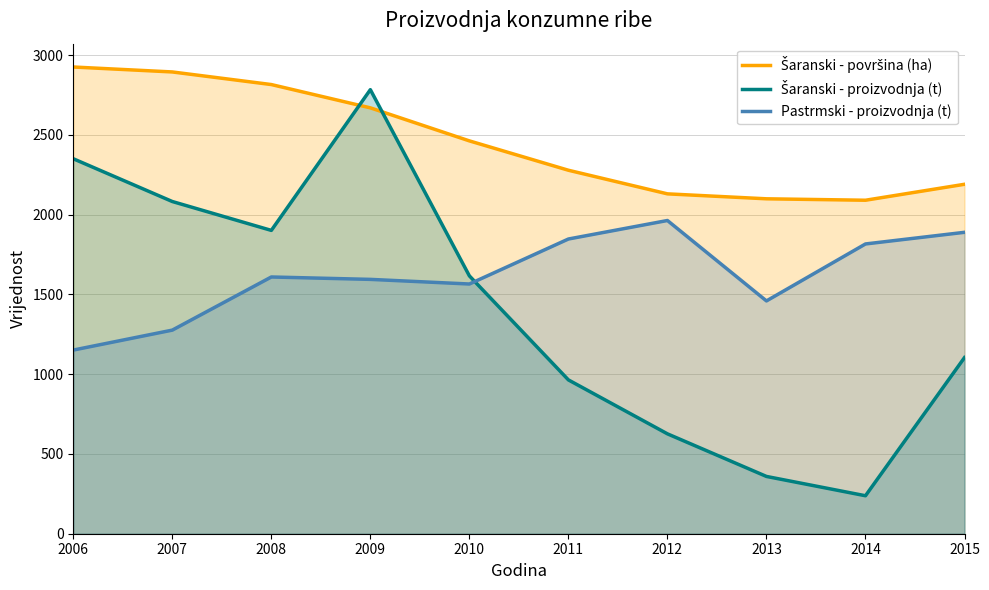

What is the value of the Šaranski - površina (ha) point at the 8th from the left?

2099